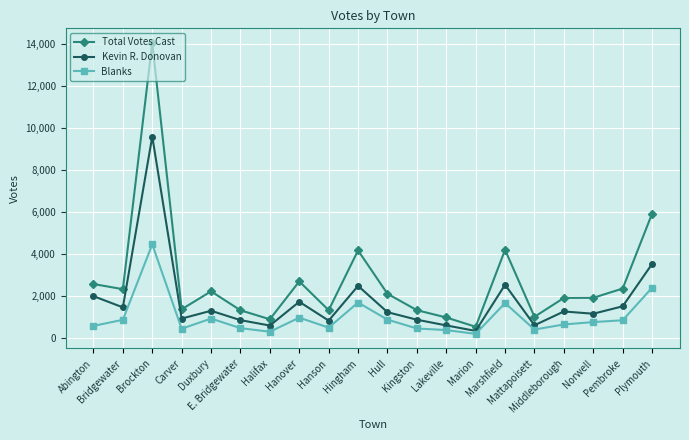

What is the difference between the maximum and second lowest values in the Total Votes Cast series?

13150